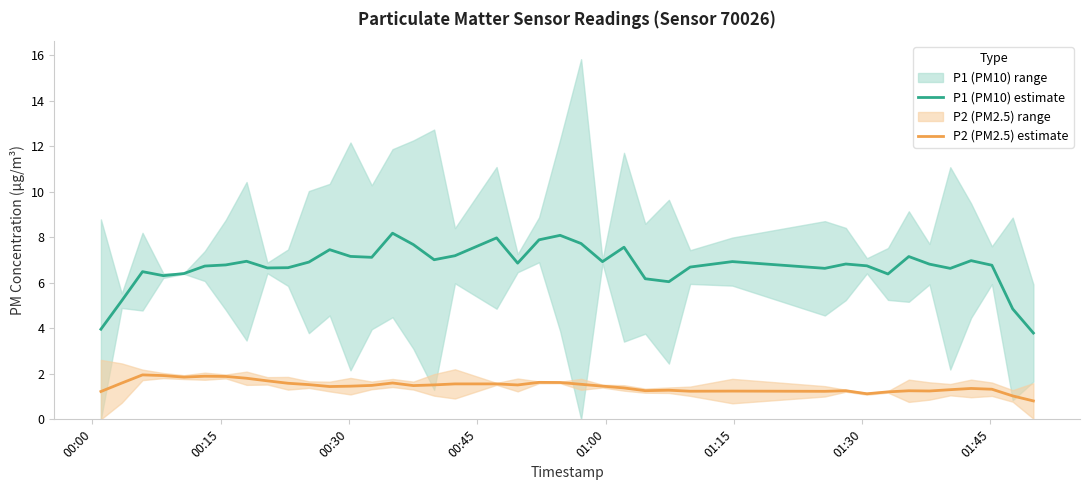

How many interior local peaks does the P1 (PM10) estimate series have?

11